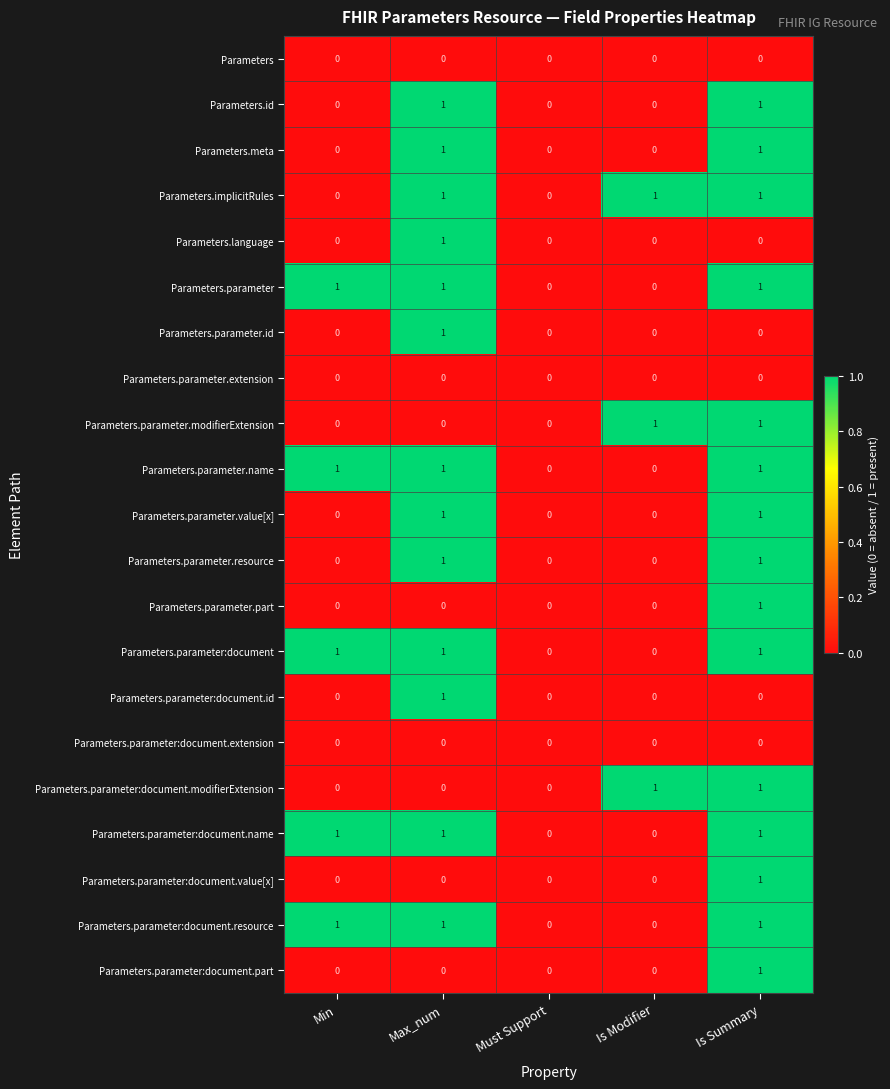

True or false: Parameters.parameter:document.modifierExtension has a value of 1 at Is Summary.

True